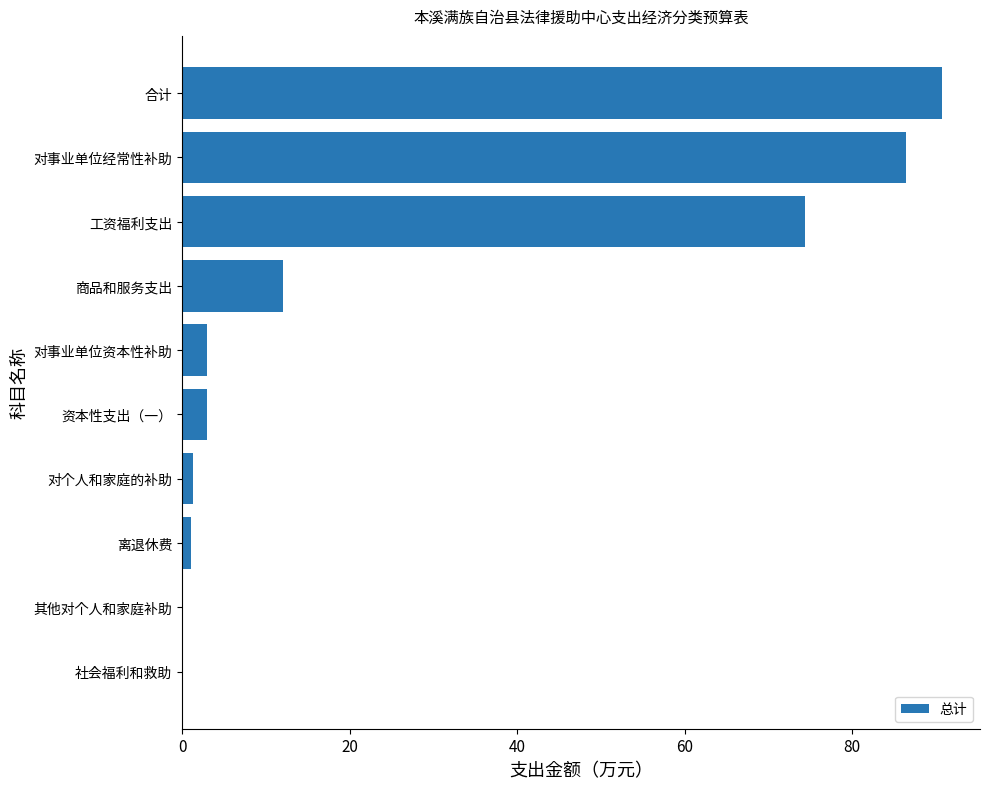

At which category does the chart reach its peak across all series?

合计